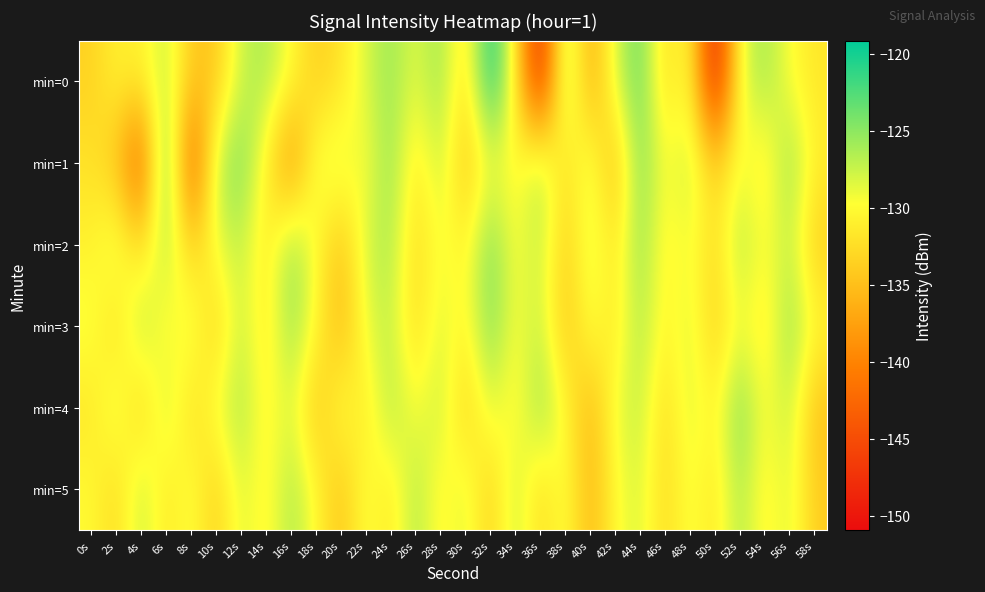

At which category is the sum across all series the highest?

44s